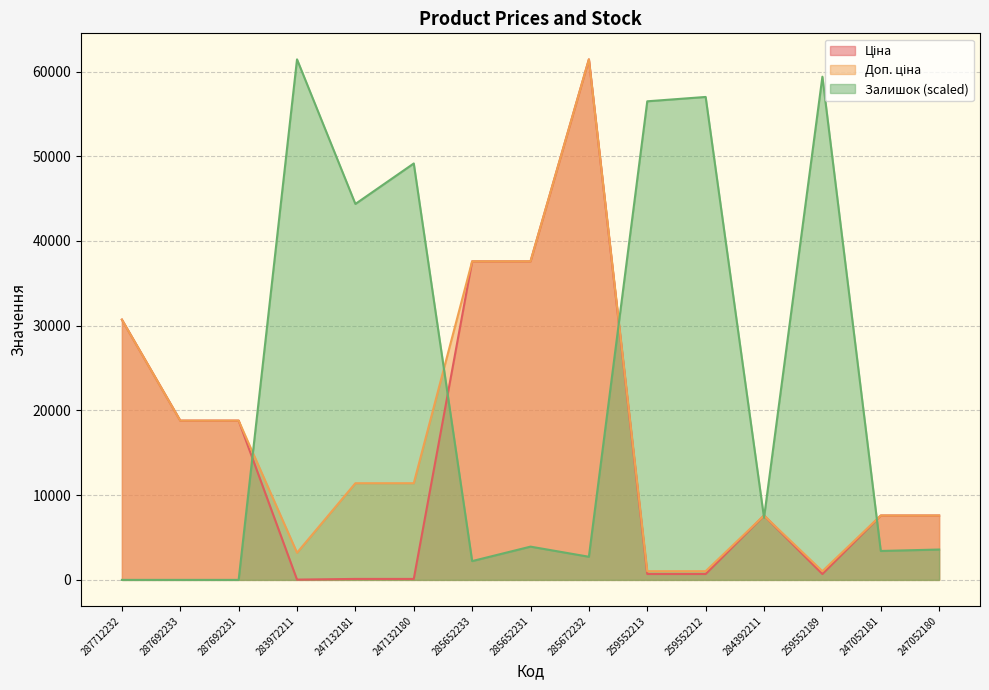

What is the label of the 11th point from the right?

247132181